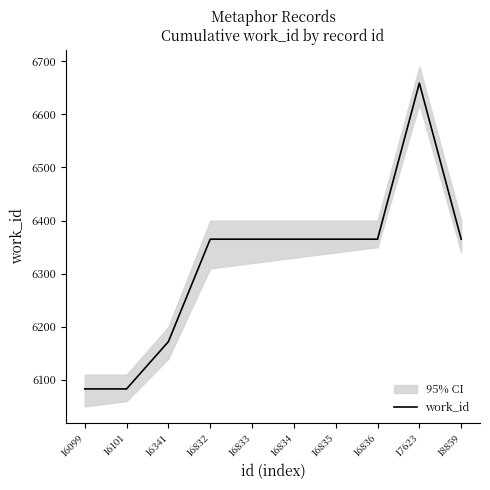

What is the ratio of the value at 16341 to the value at 16833?

1.0